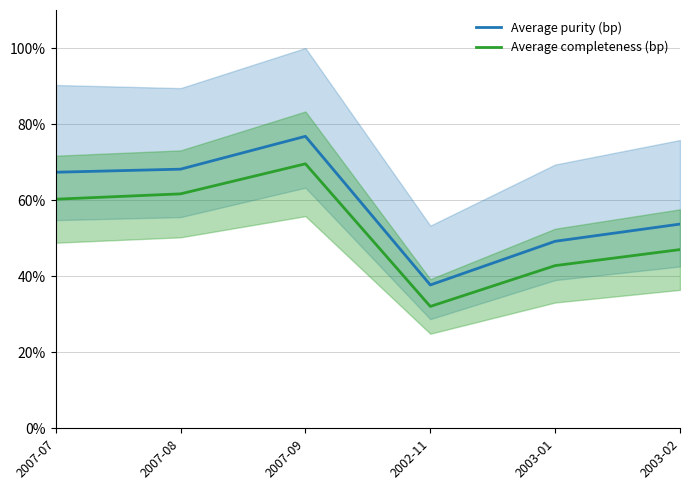

What is the difference between the Average completeness (bp) values at 2002-11 and 2003-01?

10.7